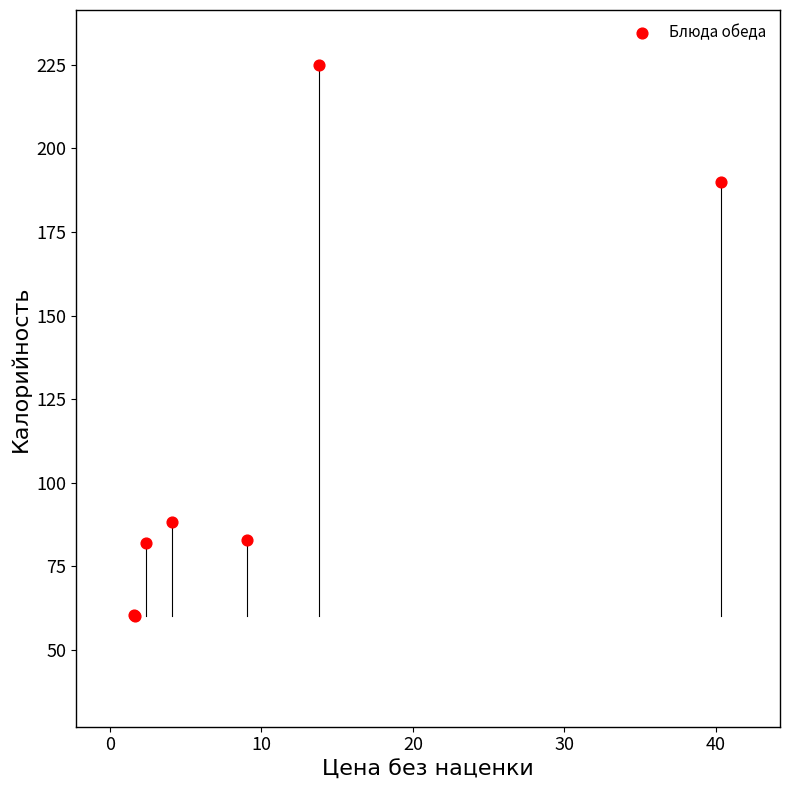

What Y value in the scatter plot is closest to 142?

190.0